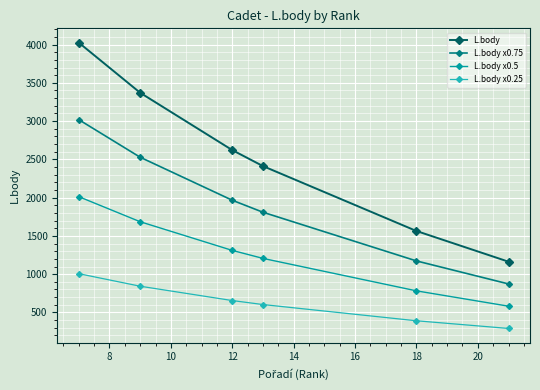

Rank the series by their maximum value, from lowest to highest.

L.body x0.25, L.body x0.5, L.body x0.75, L.body